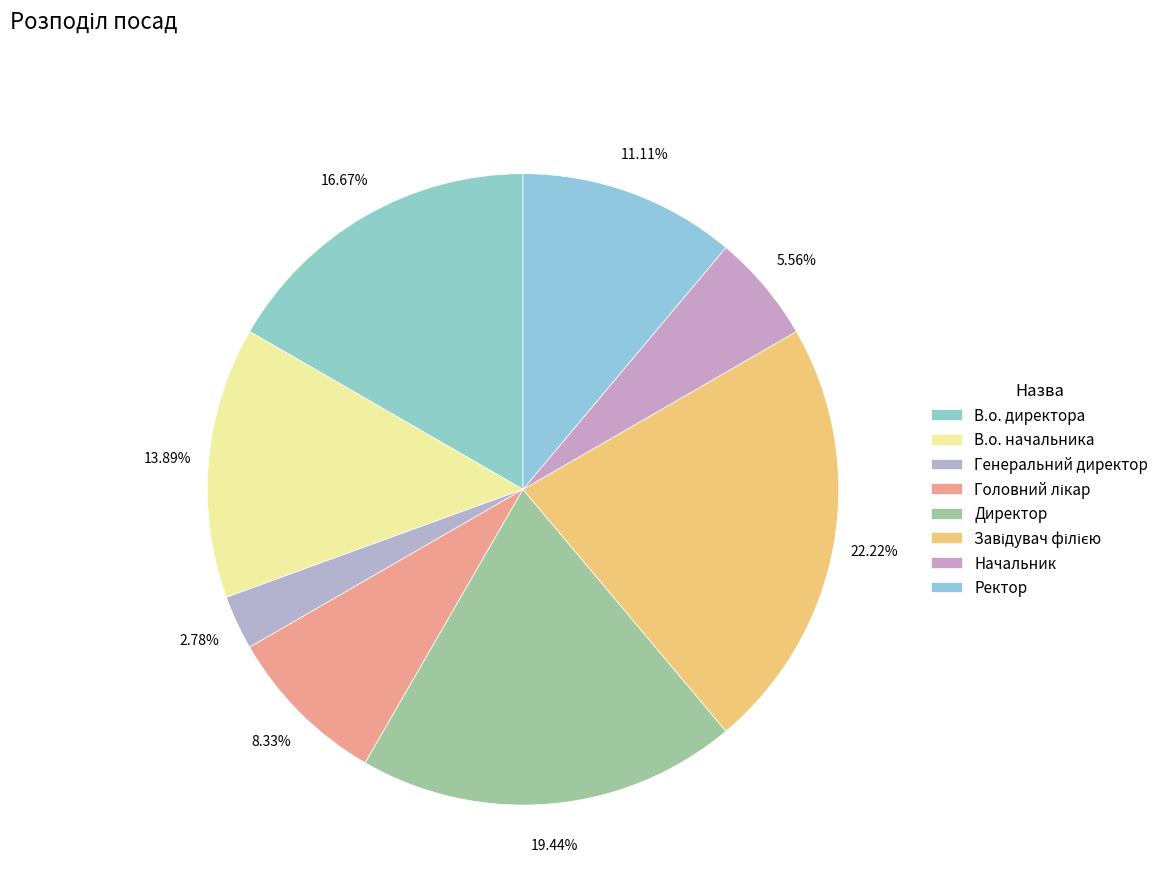

Does Завідувач філією represent more than half of the total?

No